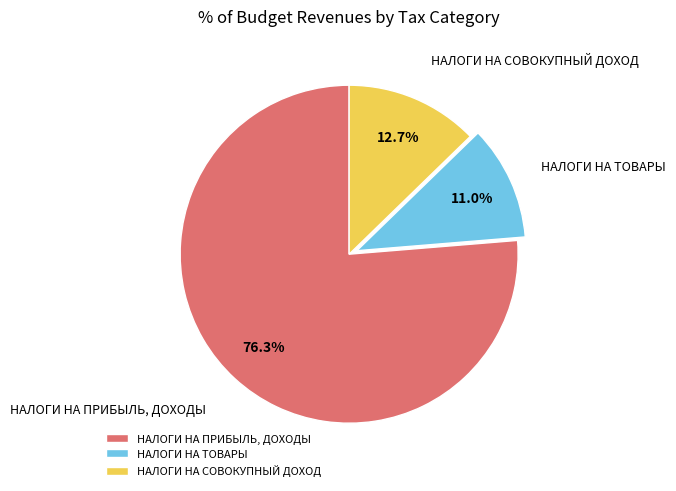

What percentage is the НАЛОГИ НА ТОВАРЫ slice, to the nearest percent?

11%